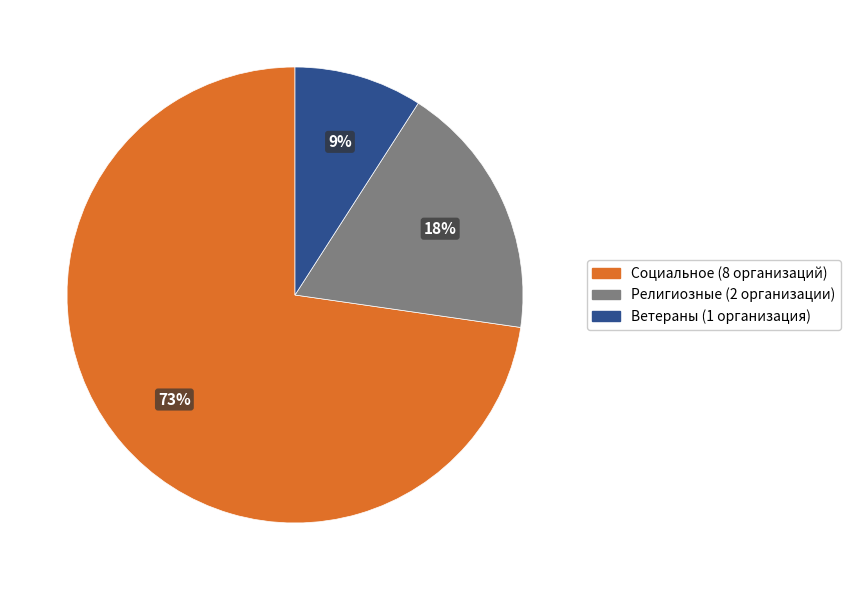

Which category has the biggest portion of the pie?

Социальное (8 организаций)